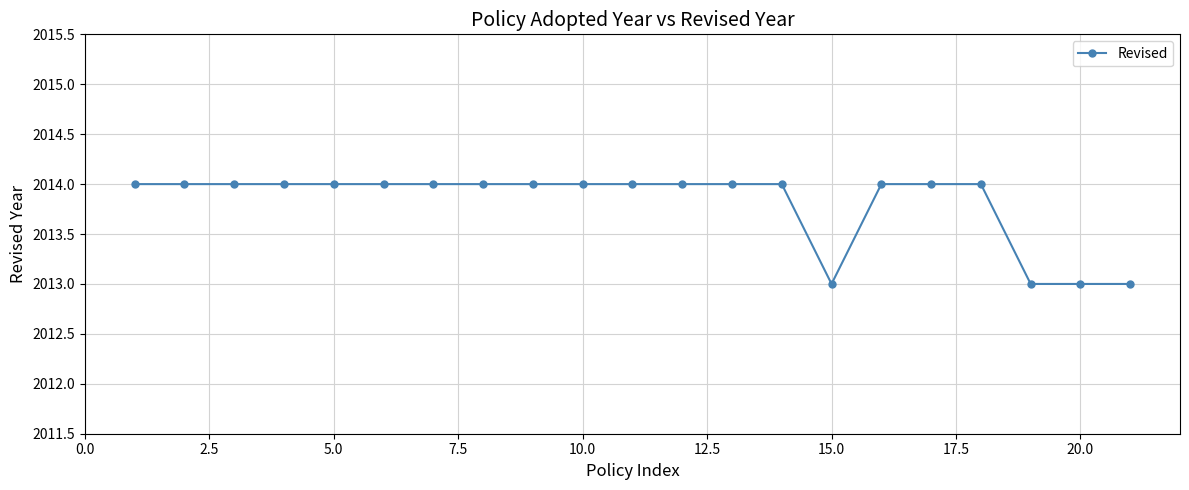

Reading left to right, list all the values displayed in this chart.

2014	2014	2014	2014	2014	2014	2014	2014	2014	2014	2014	2014	2014	2014	2013	2014	2014	2014	2013	2013	2013